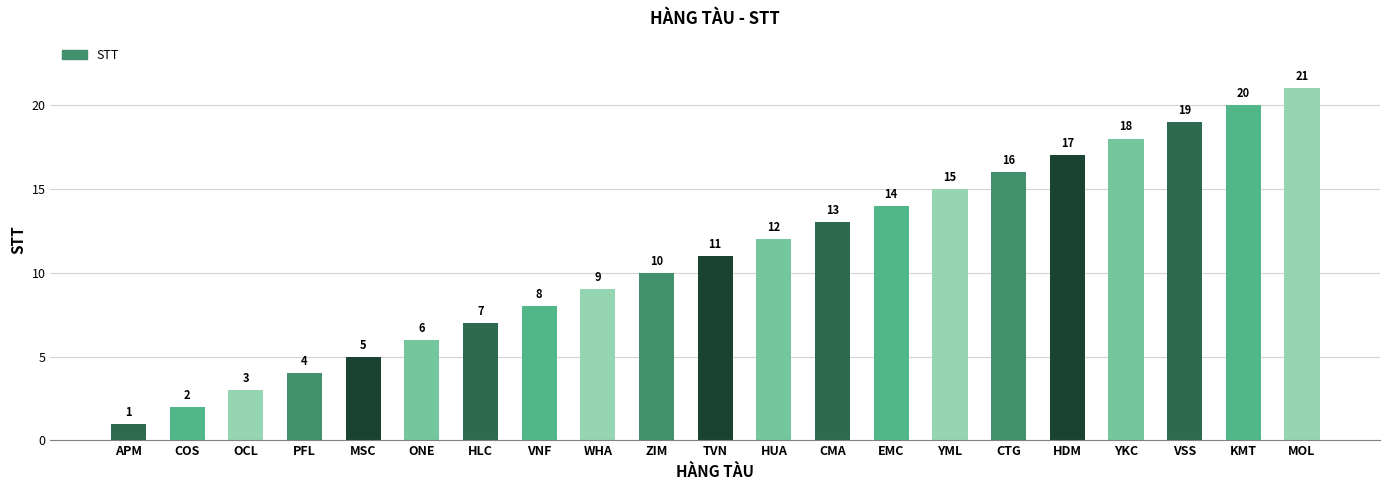

How many data points are less than 11?

10